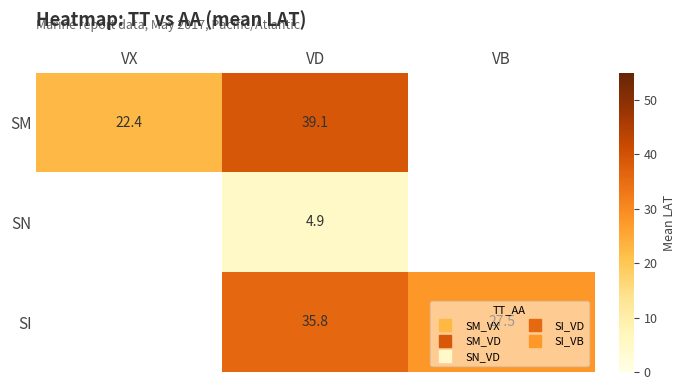

The value of SM at VX is 37.9. True or false?

False